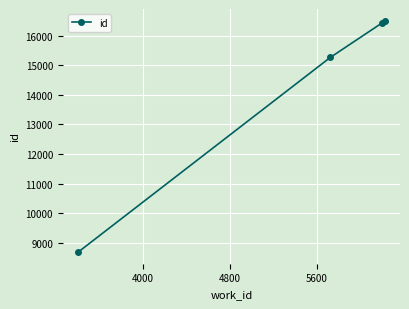

What is the minimum value shown in the chart?

8692